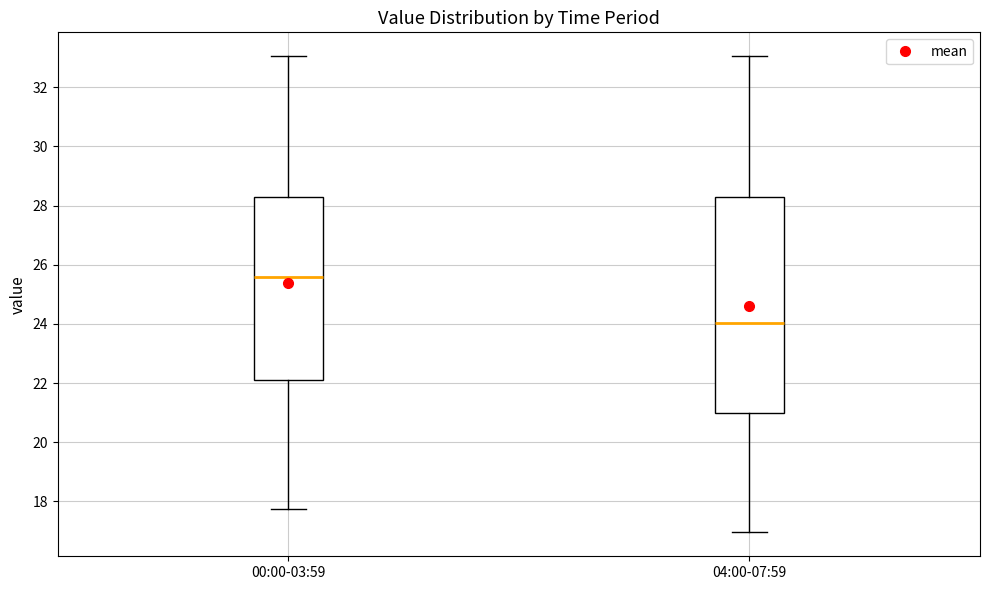

Which box has the highest median line?

00:00-03:59